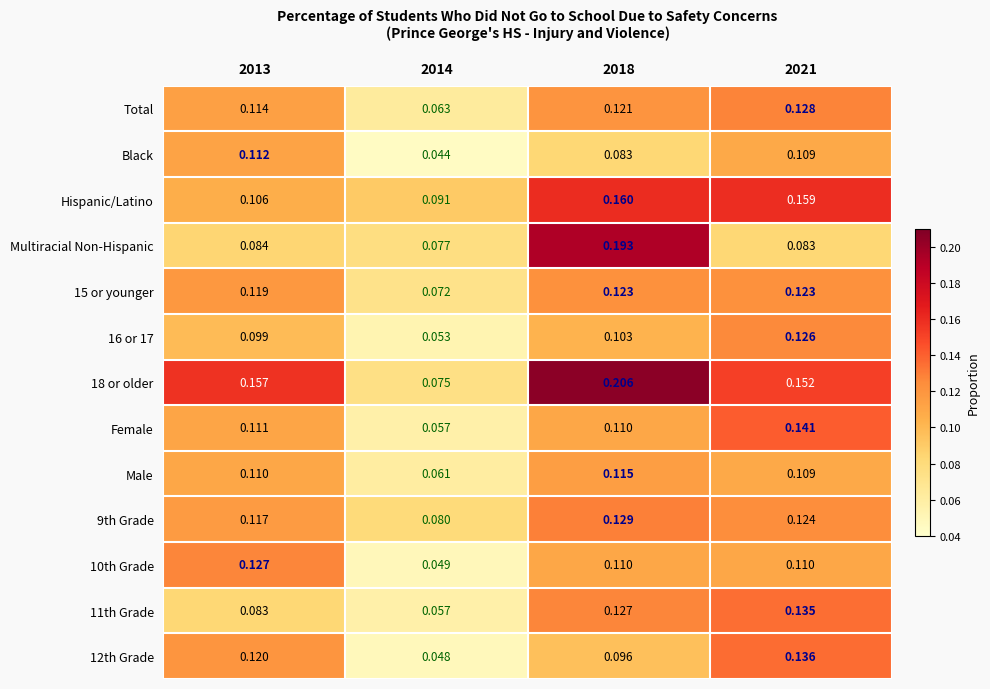

Which category has the lowest value across all series?

2014